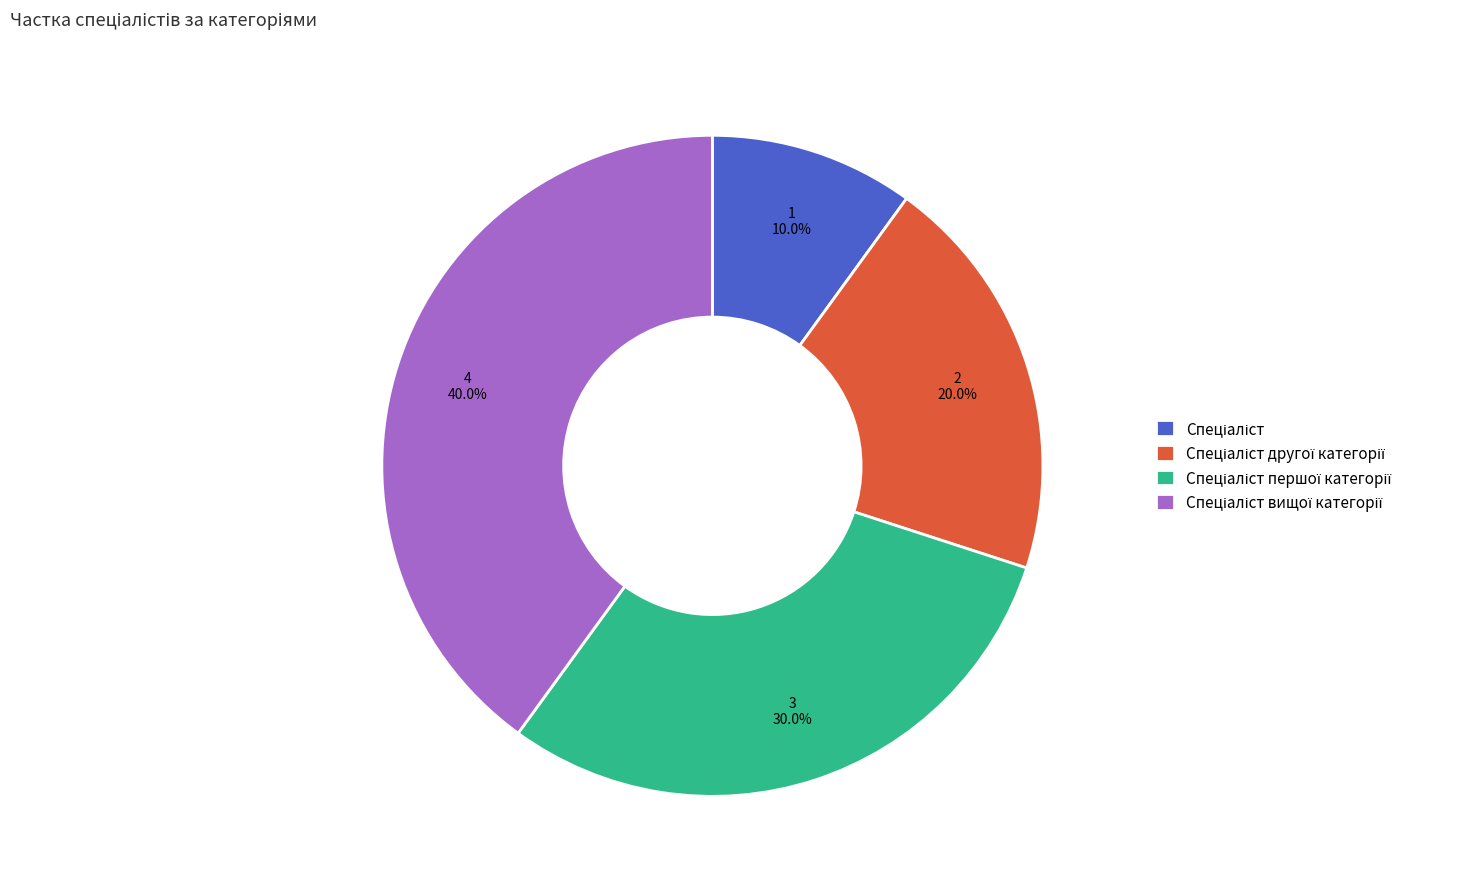

Count the number of slices in the pie.

4